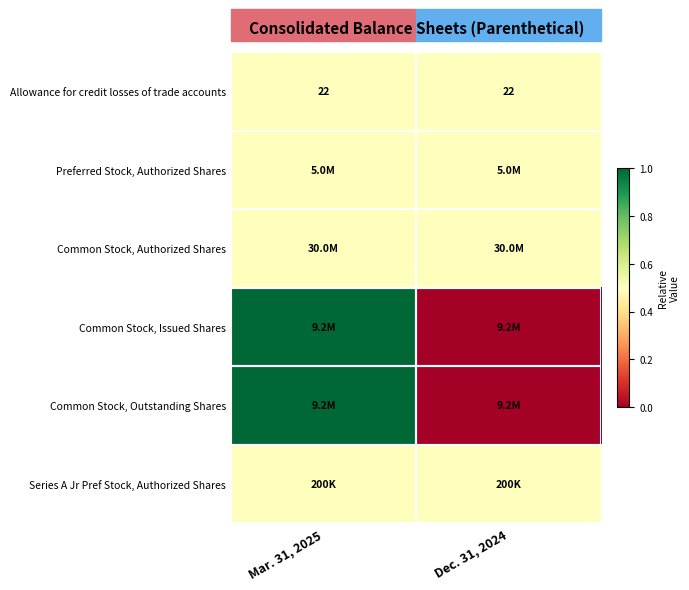

What is the difference between the highest and lowest values at Dec. 31, 2024?

0.5